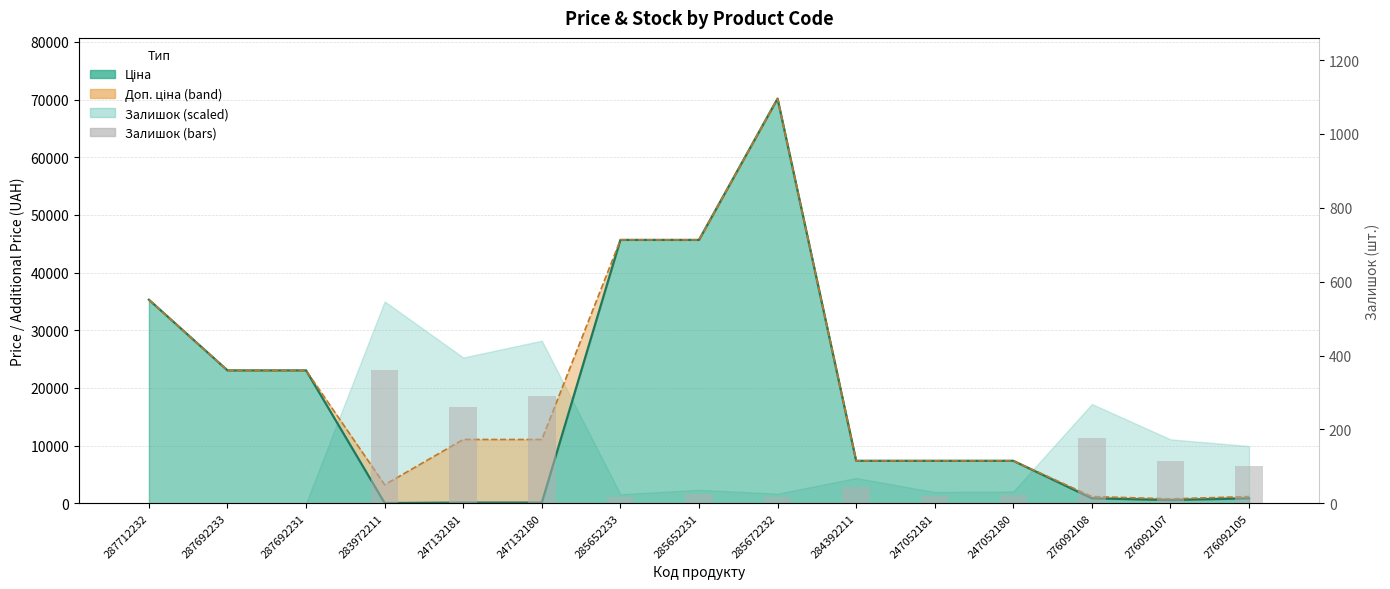

Between 276092108 and 283972211, which is larger?

283972211